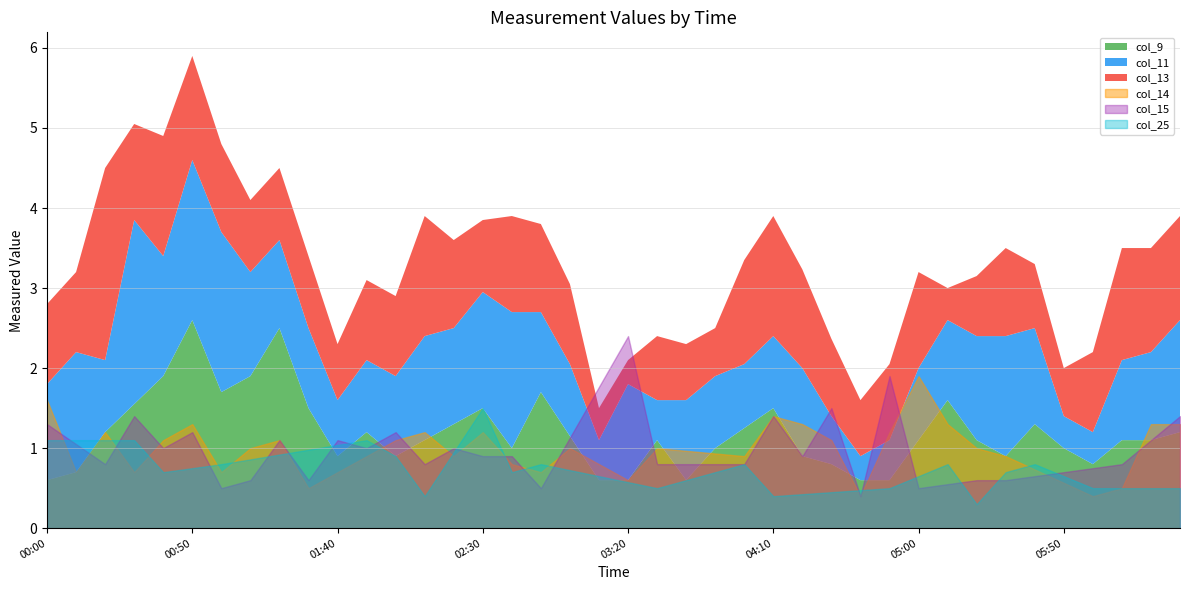

True or false: col_9 and col_15 intersect in this chart.

True